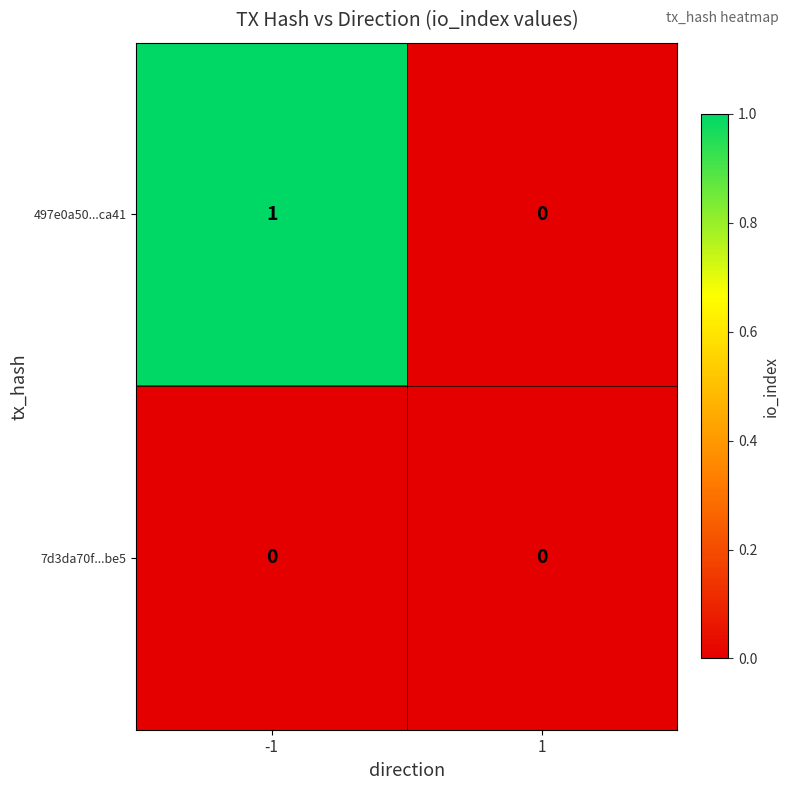

Which series has the largest total across all categories?

497e0a50...ca41